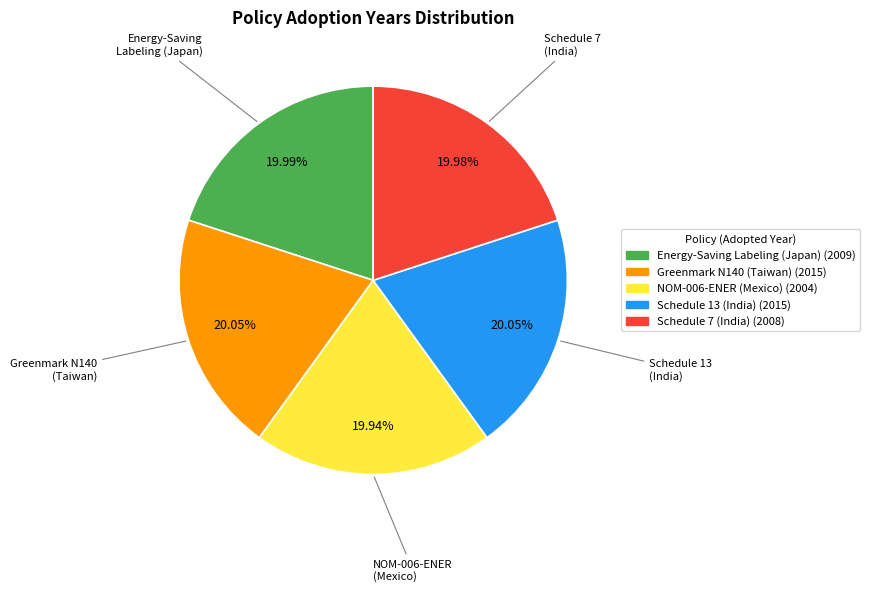

Is there a majority slice in this chart?

No